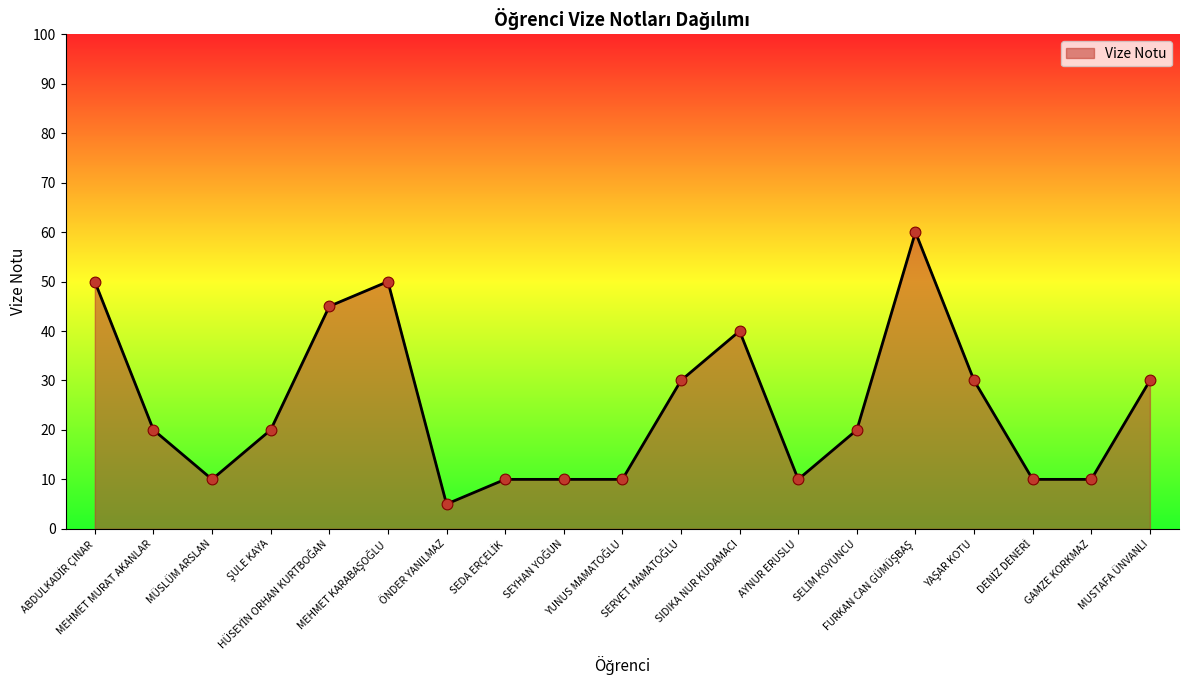

What is the difference between the maximum and minimum values?

55